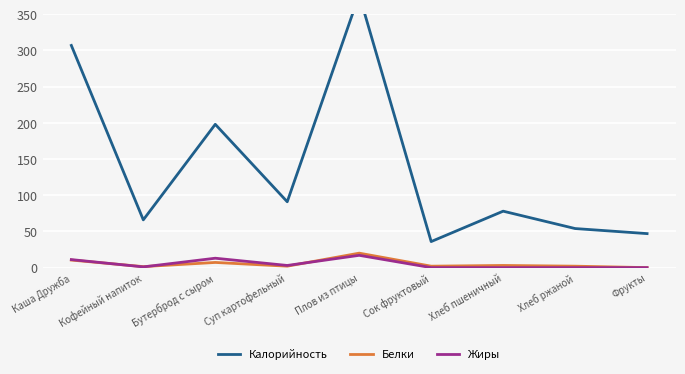

What position from the right is Сок фруктовый?

4